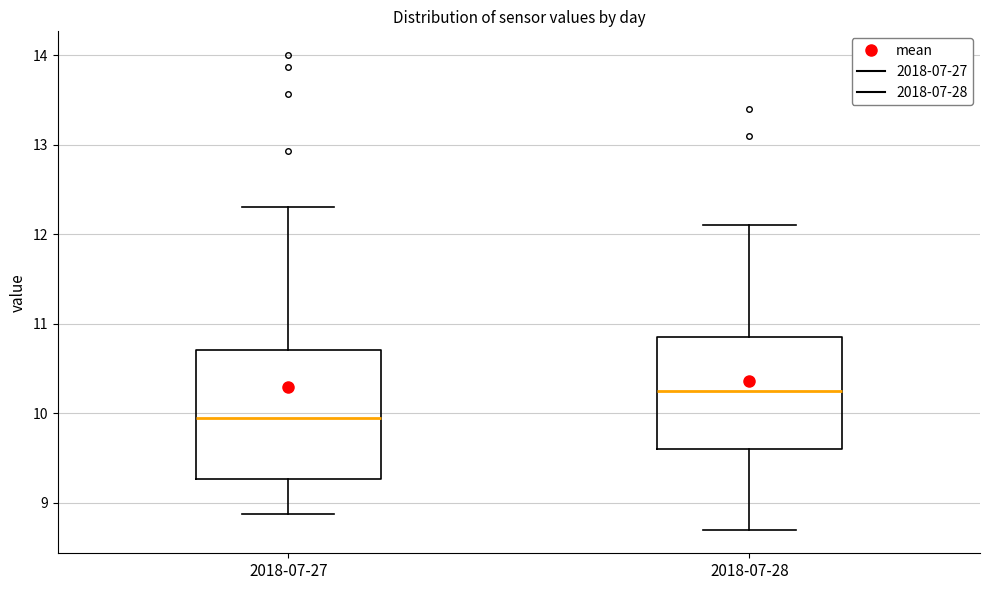

Comparing the boxes themselves (not the whiskers), which one is the tallest?

2018-07-27